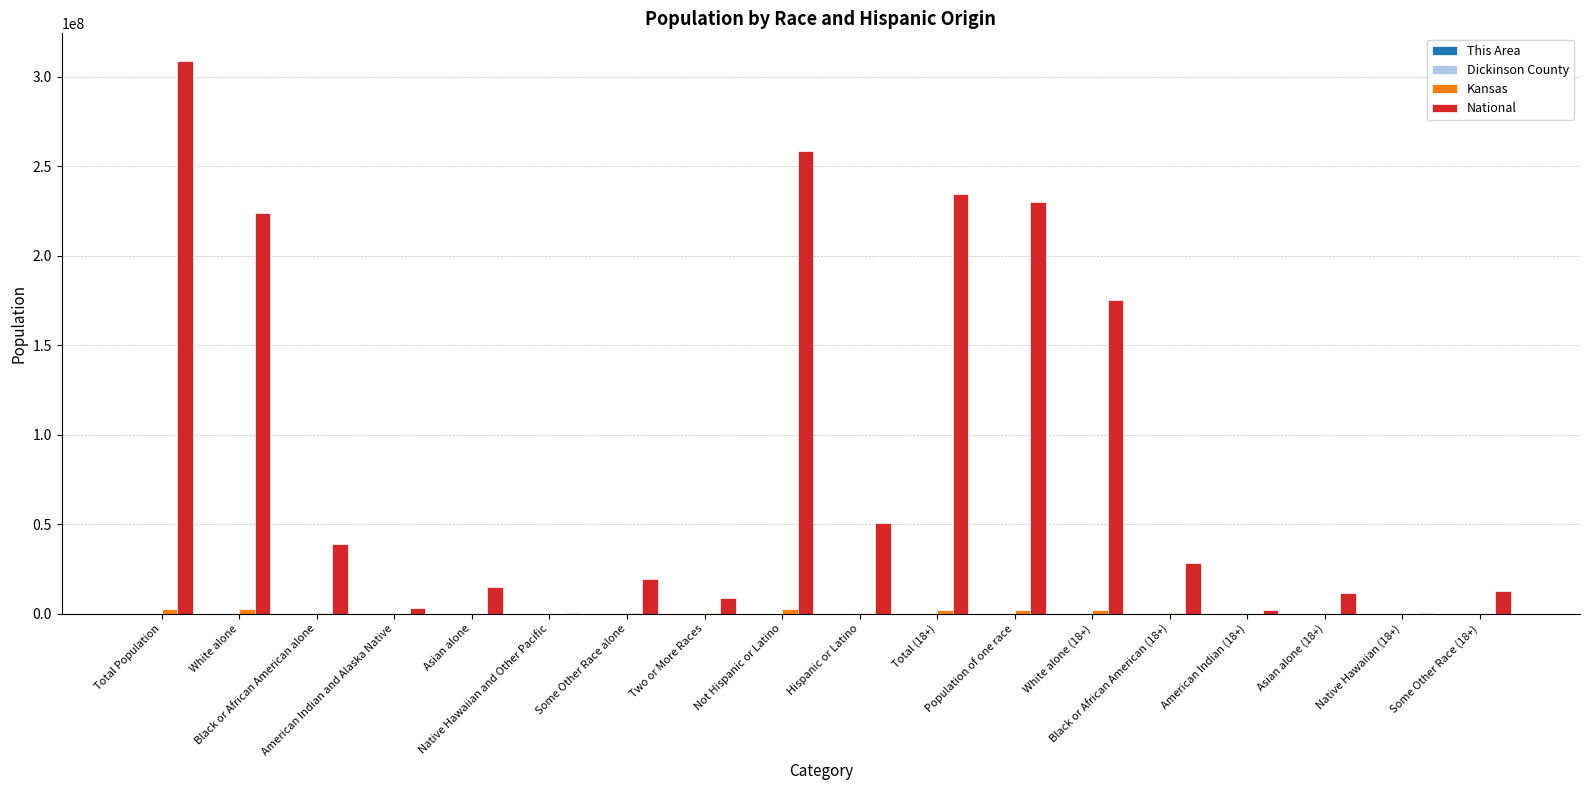

What is the highest value of the National series?

308745538